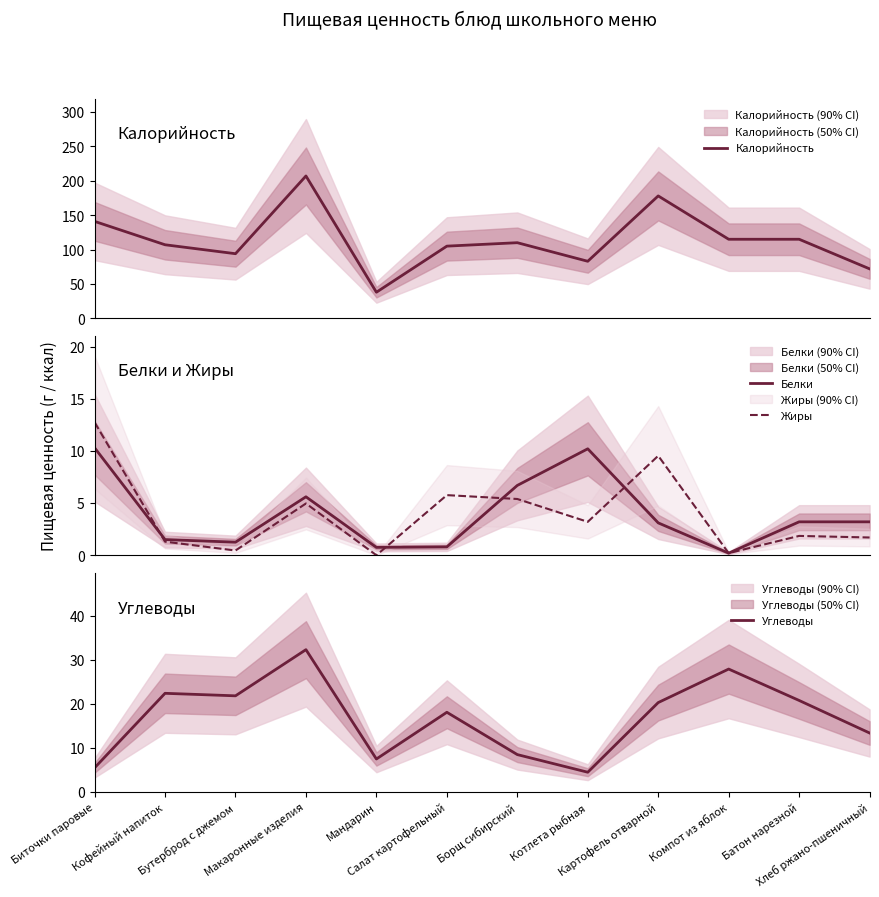

What is the minimum value for Углеводы?

4.5